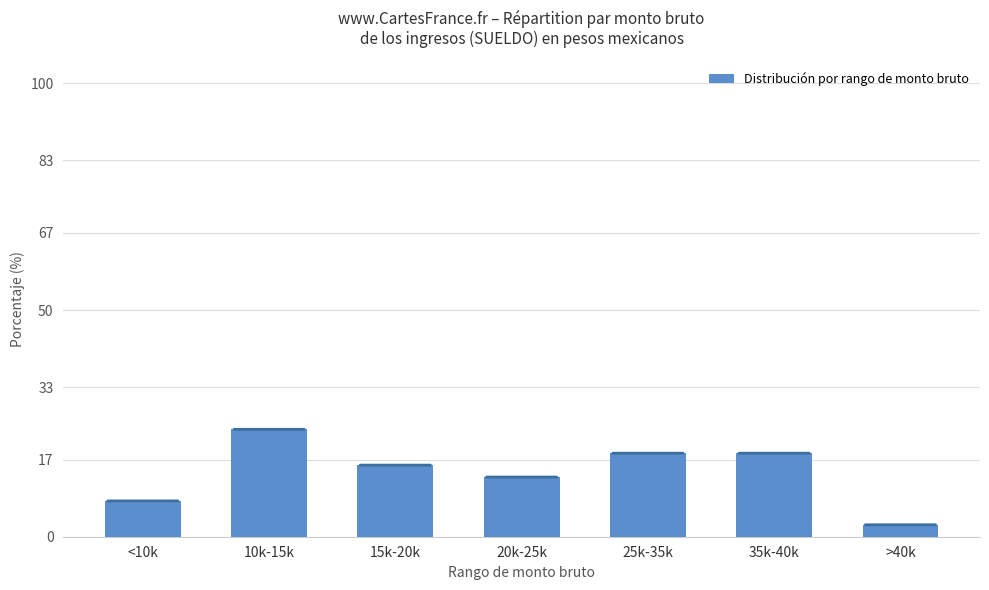

What is the minimum value shown in the chart?

2.6